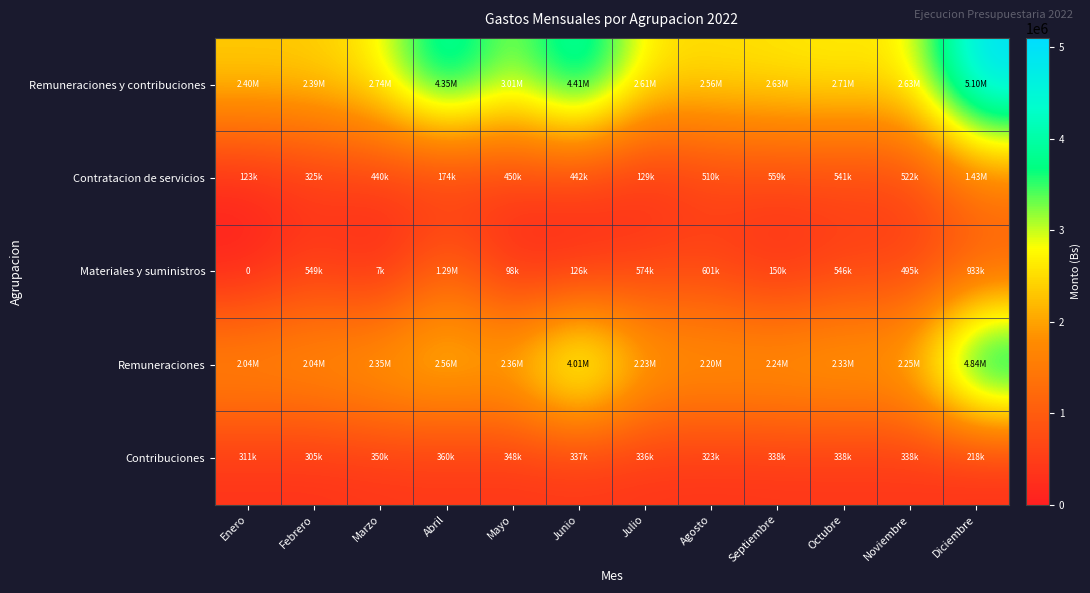

What is the average value of the Contribuciones series?

325245.9